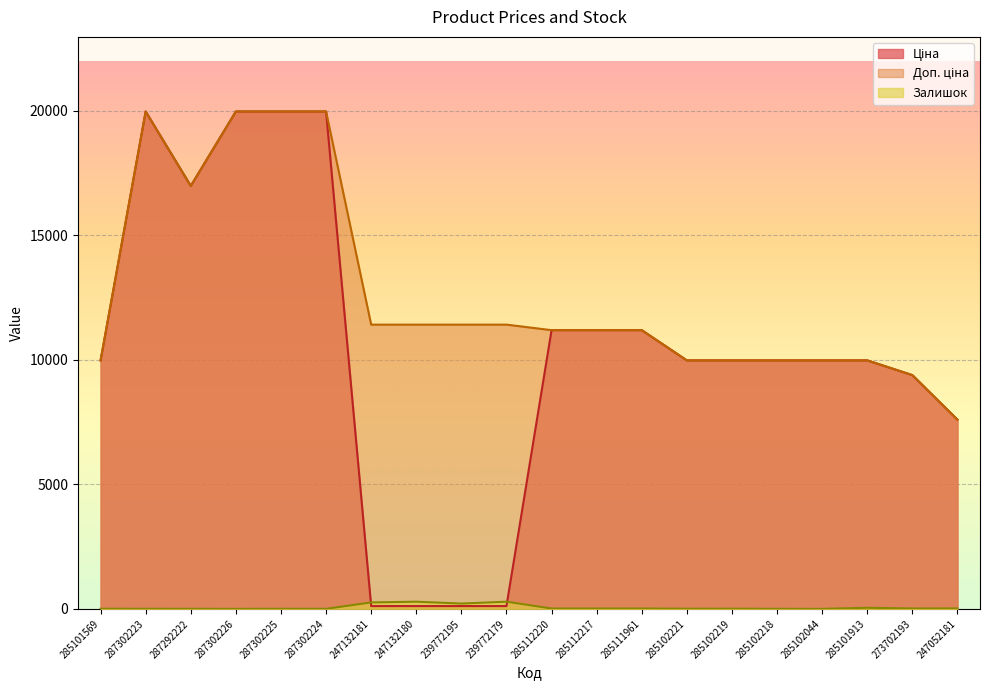

The Залишок series shows 1.0 at 285102044. True or false?

True